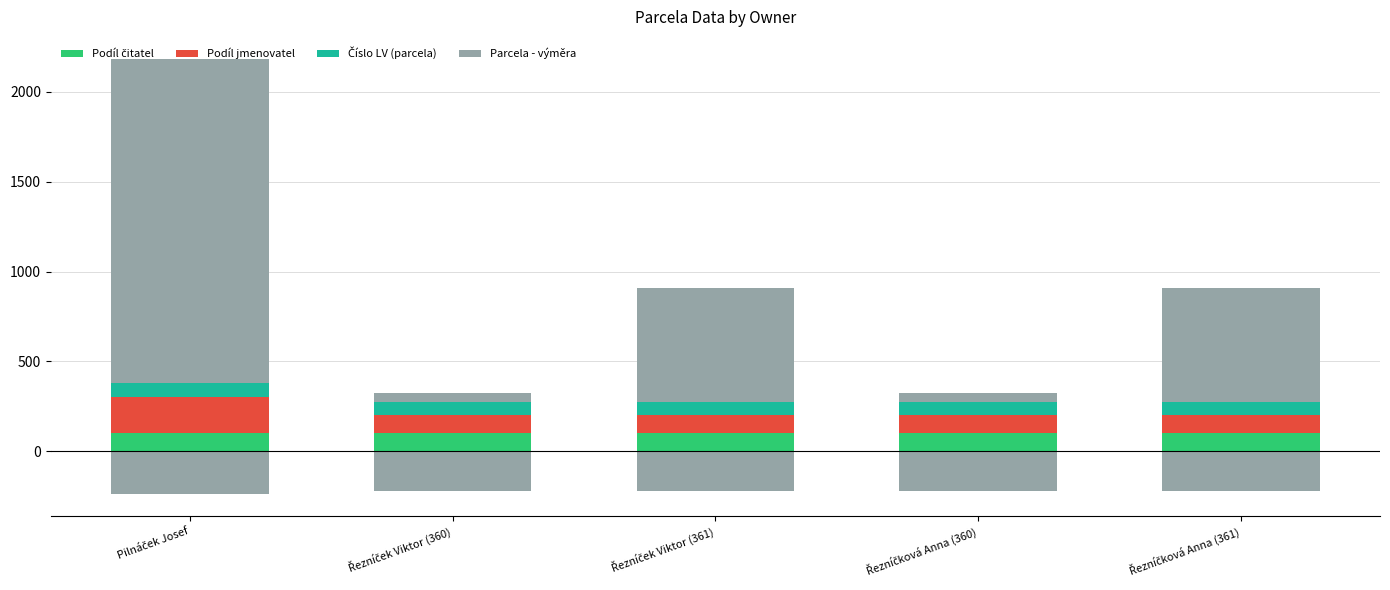

Reading right to left, what are all the values shown in this chart?

Podíl čitatel: 100.0	100.0	100.0	100.0	100.0
Podíl jmenovatel: 100.0	100.0	100.0	100.0	200.0
Číslo LV (parcela): 75.0	75.0	75.0	75.0	80.0
Parcela - výměra: 630.6	50.4	630.6	50.4	1805.4